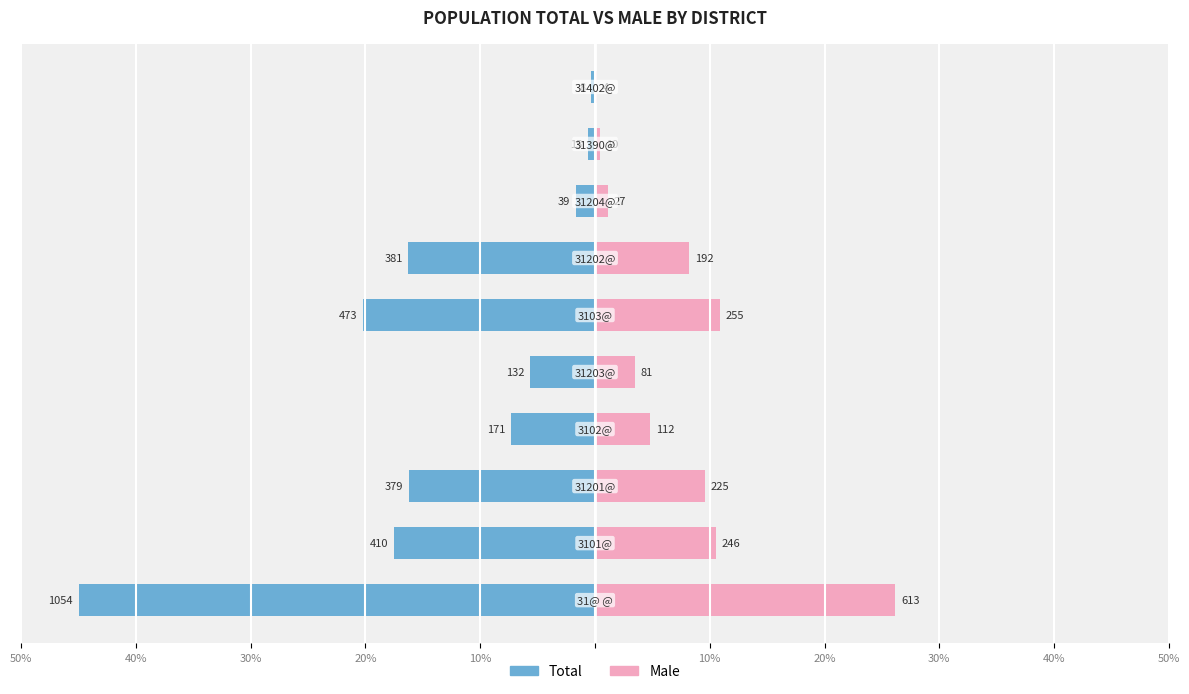

Reading right to left, list all the values displayed in this chart.

Total: -0.3	-0.6	-1.7	-16.3	-20.2	-5.6	-7.3	-16.2	-17.5	-45.0
Male: 0.2	0.4	1.2	8.2	10.9	3.5	4.8	9.6	10.5	26.2